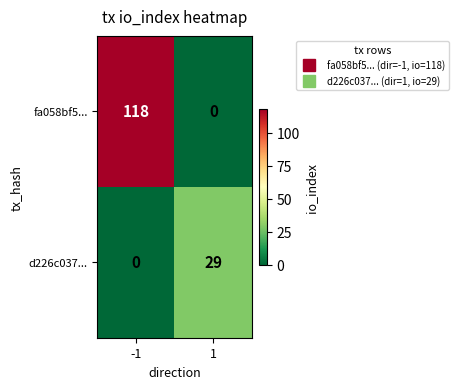

List the series in order of their overall mean, lowest first.

d226c037..., fa058bf5...